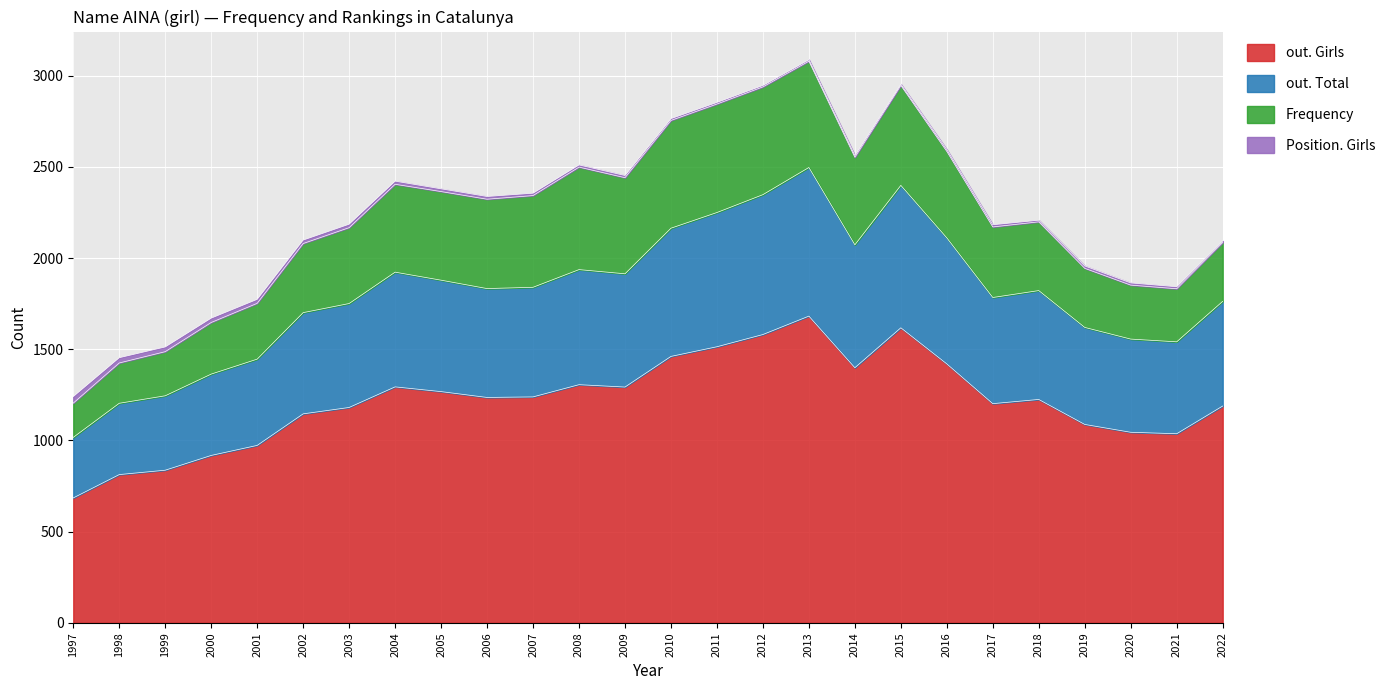

The out. Total series shows 2464 at 2006. True or false?

False